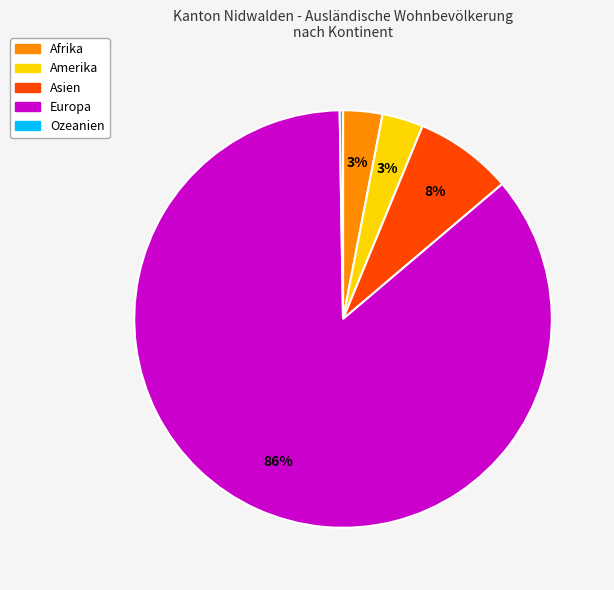

Is there any slice that represents more than half of the pie?

Yes